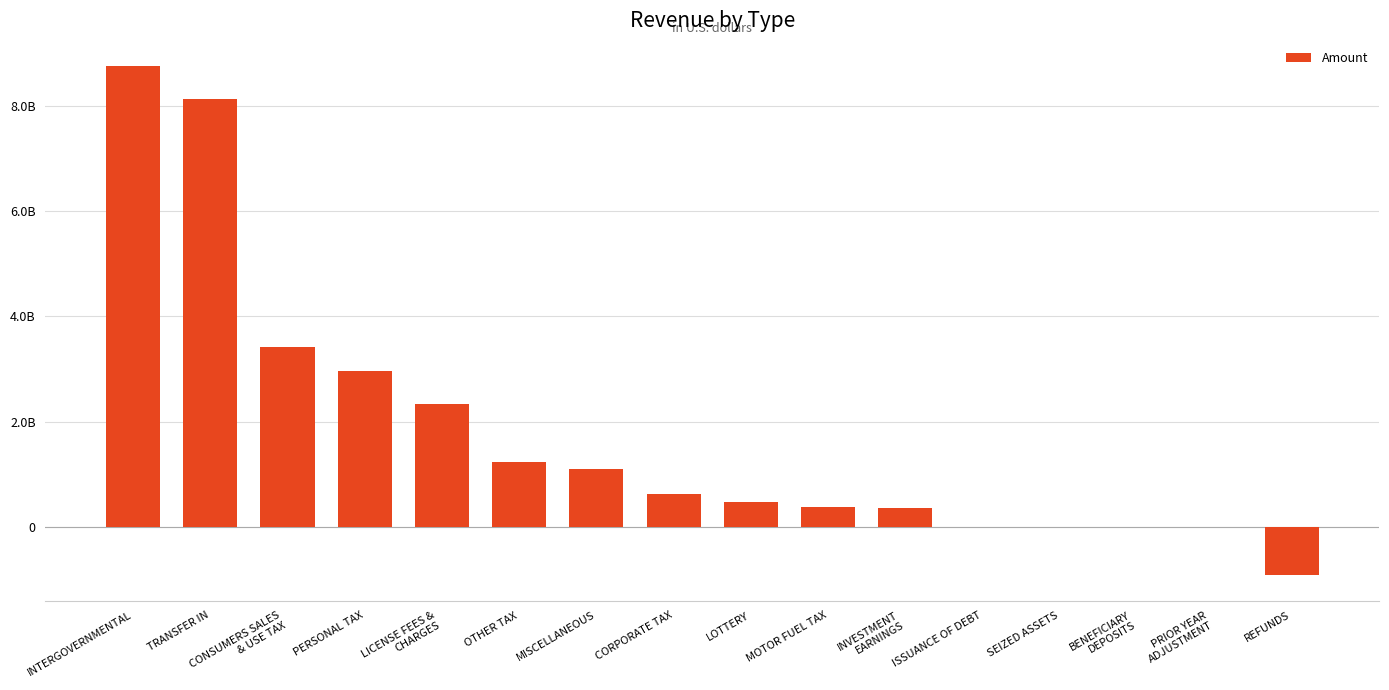

True or false: the data shows 2965794166.8 at PERSONAL TAX.

True